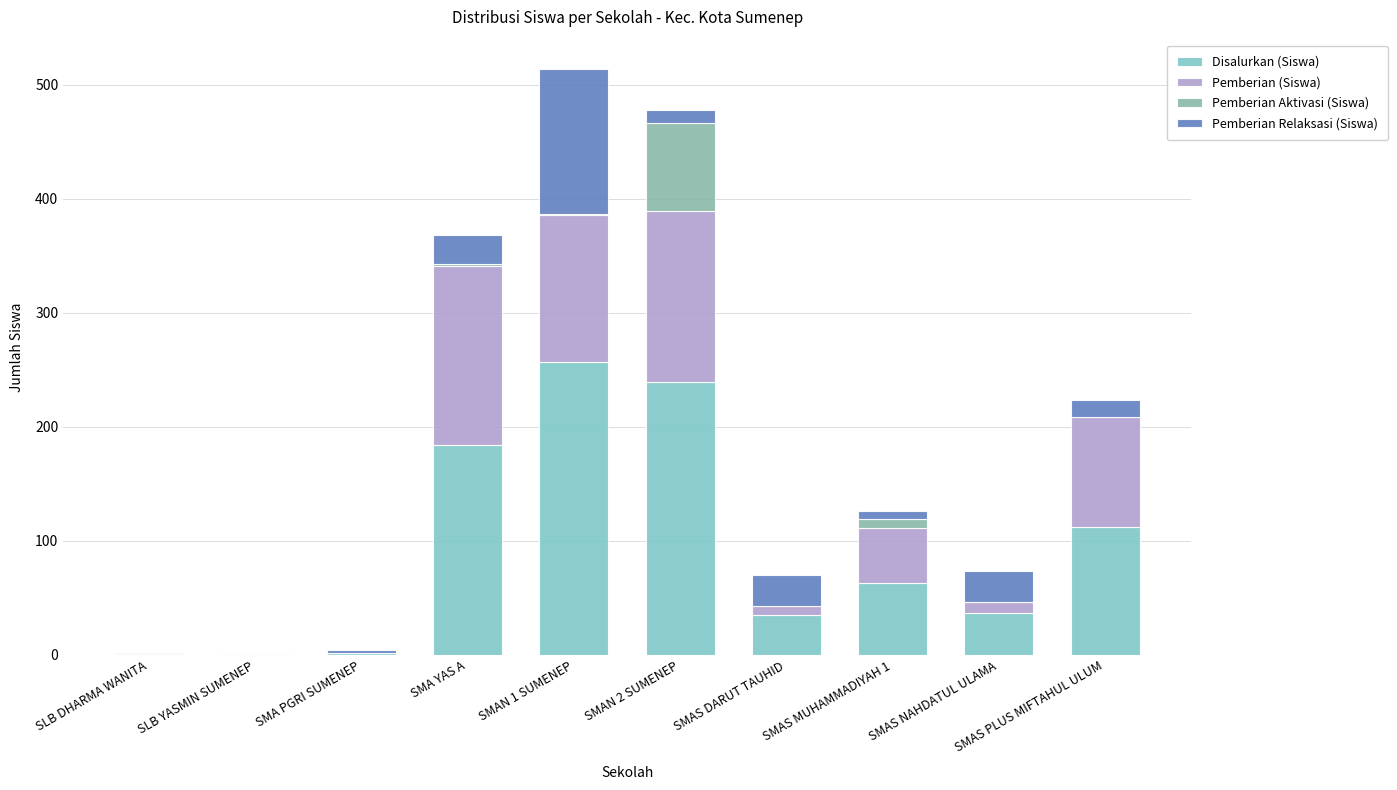

Are the bars grouped side by side (vs. stacked)?

No